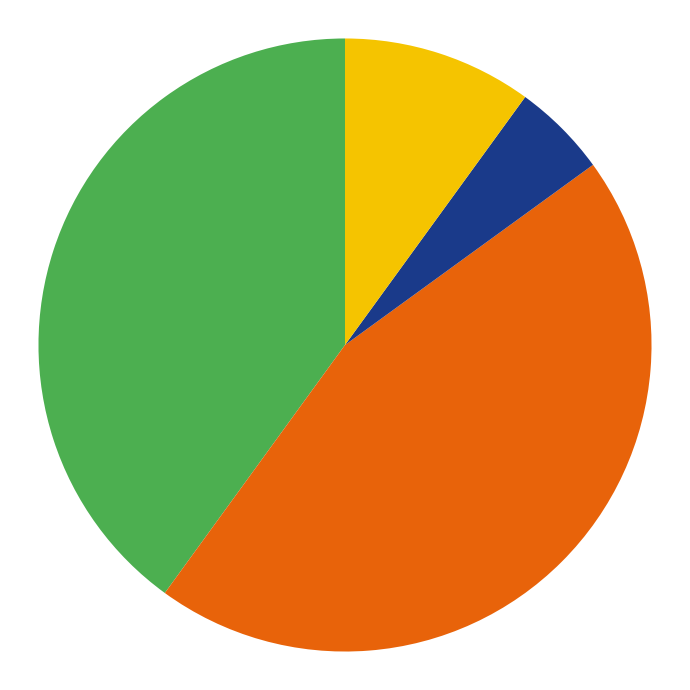

Is there any slice that represents more than half of the pie?

No